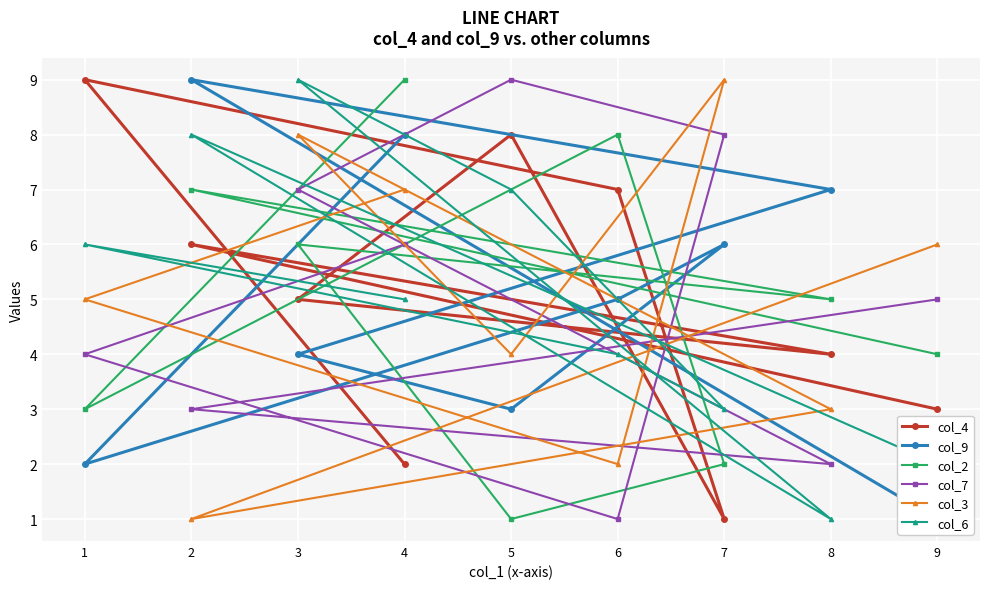

How many lines are shown in the chart?

6